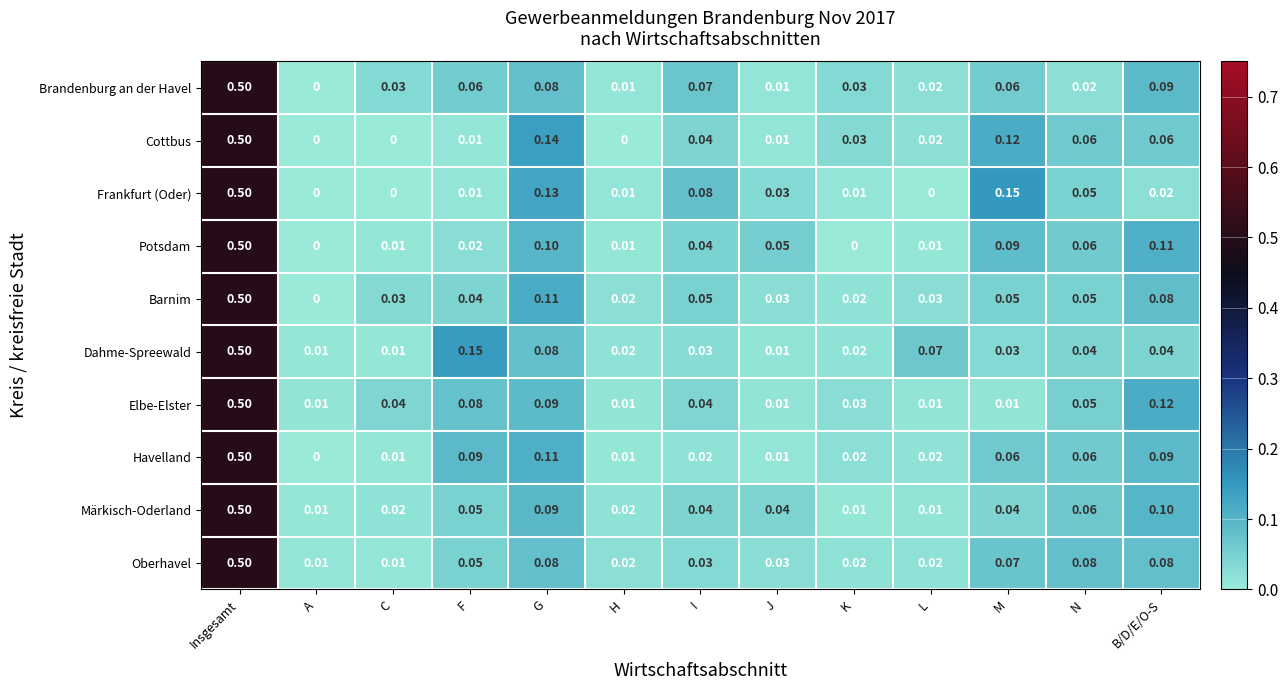

At which label does Elbe-Elster reach its peak?

Insgesamt